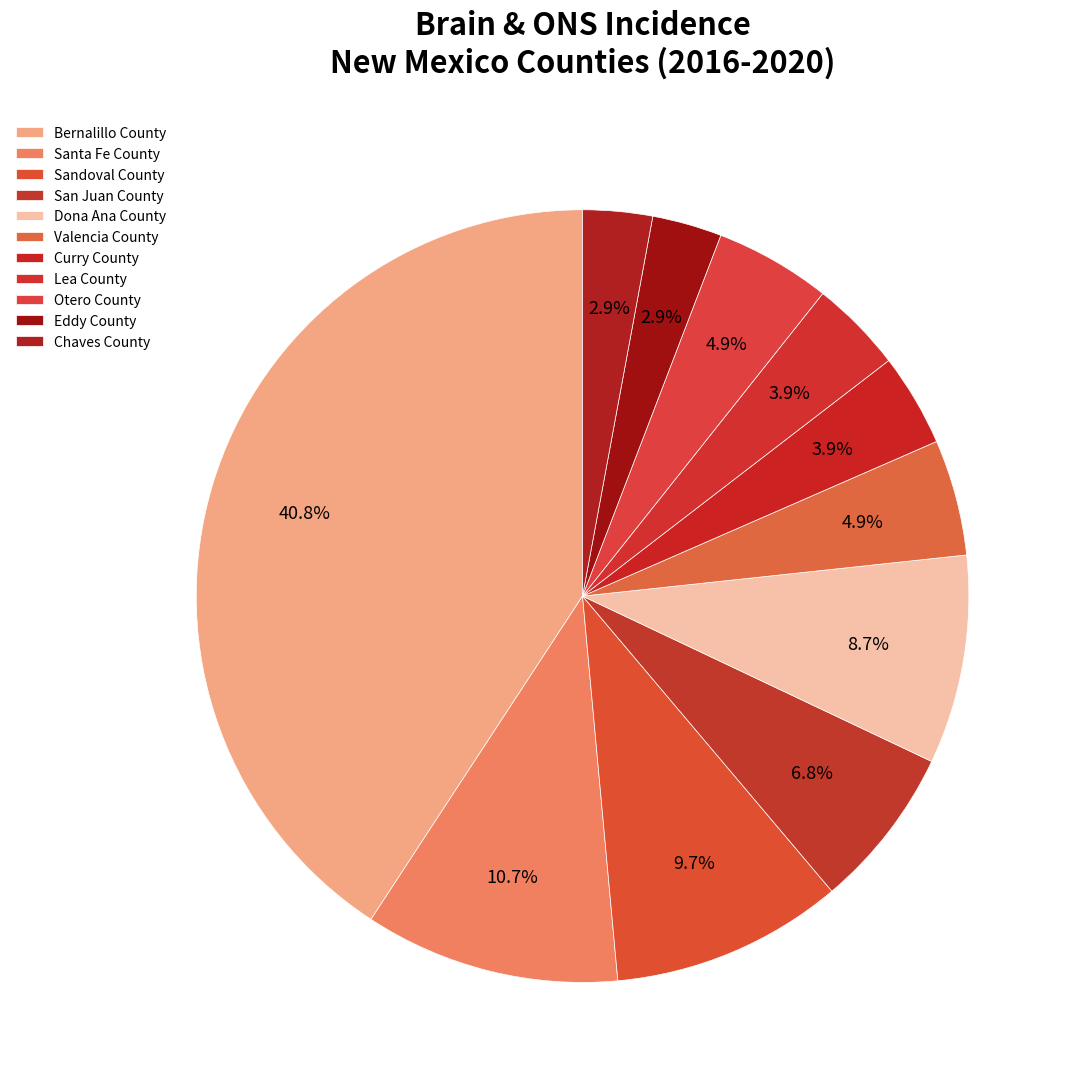

To the nearest percent, what portion does Lea County represent?

4%